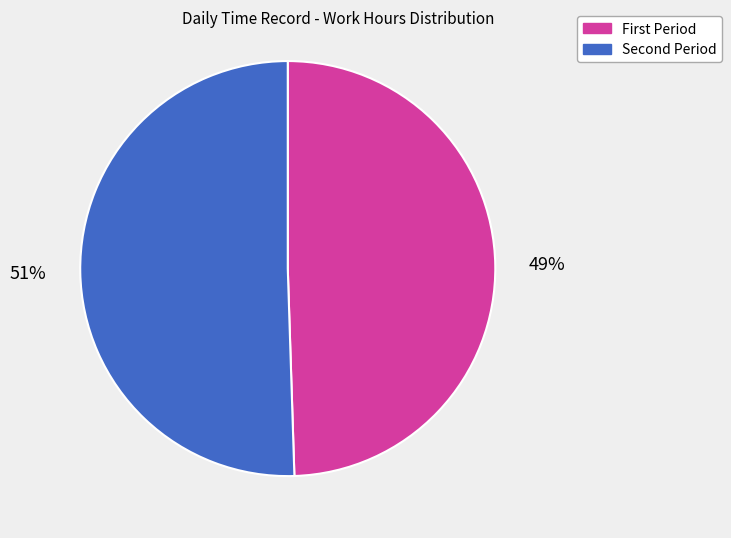

What is the majority slice?

Second Period